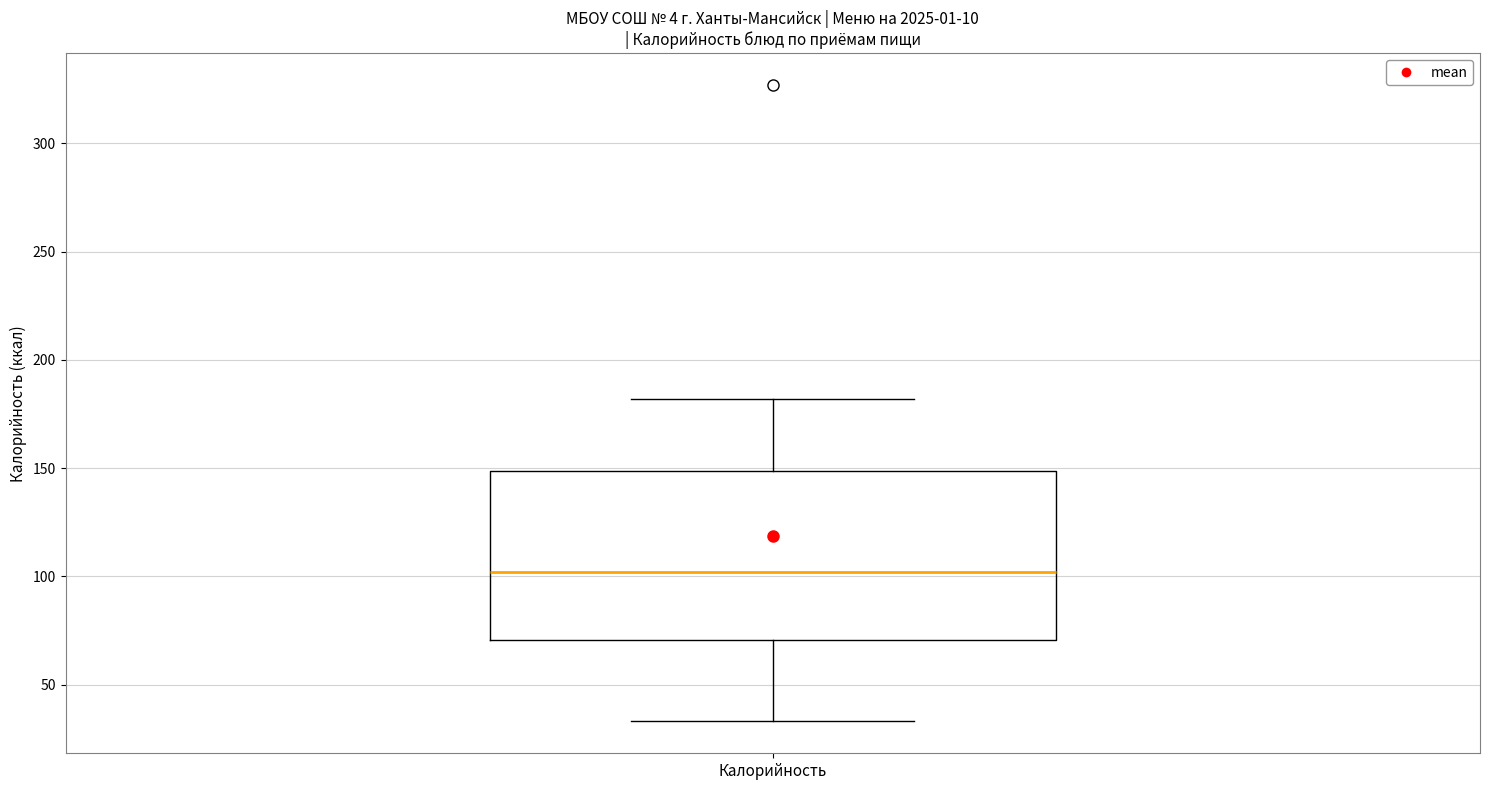

Transcribe this box plot: give where the median line is, the range the box spans, and where the two whiskers end, as read against the y-axis. The values are not printed on the chart, so give them approximately, as read against the axis.

median 100, box 70 to 150, whiskers 35 to 180